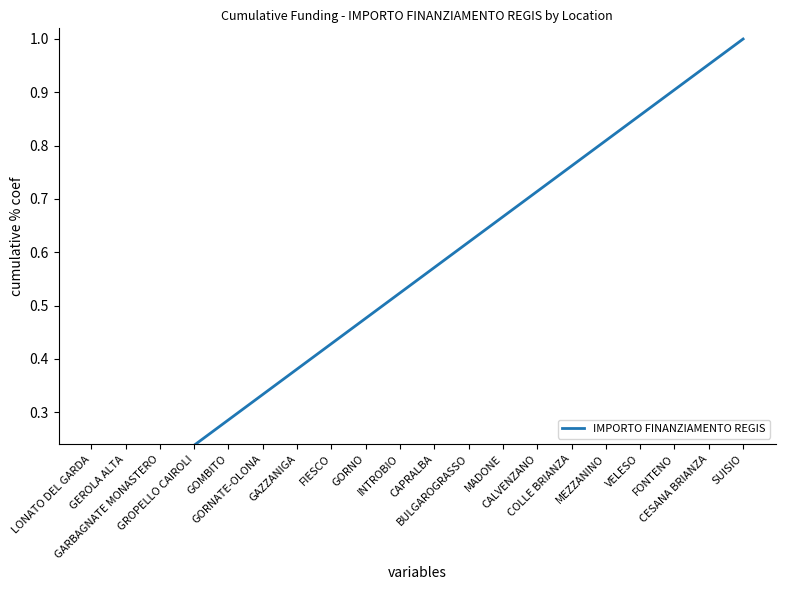

Rank the categories by value from highest to lowest.

SUISIO, CESANA BRIANZA, FONTENO, VELESO, MEZZANINO, COLLE BRIANZA, CALVENZANO, MADONE, BULGAROGRASSO, CAPRALBA, INTROBIO, GORNO, FIESCO, GAZZANIGA, GORNATE-OLONA, GOMBITO, GROPELLO CAIROLI, GARBAGNATE MONASTERO, GEROLA ALTA, LONATO DEL GARDA